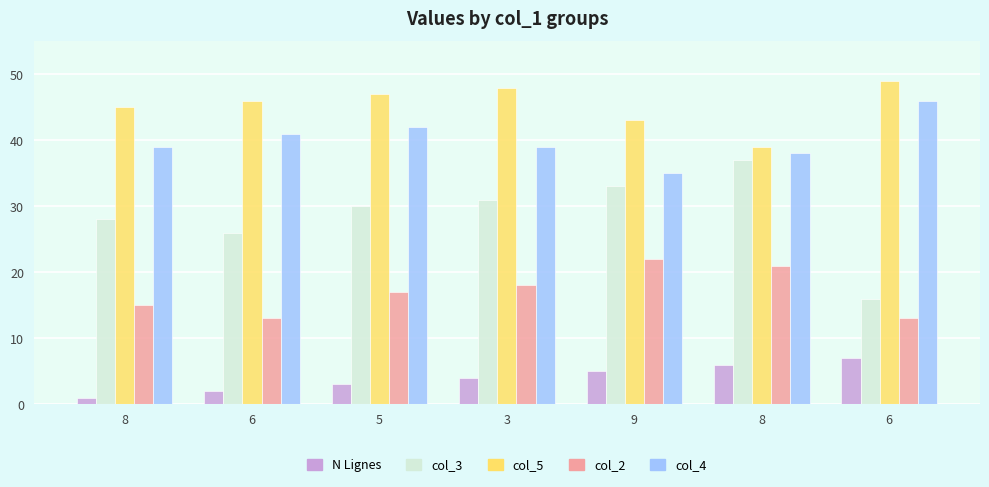

What are all the series names shown in the legend?

N Lignes, col_3, col_5, col_2, col_4